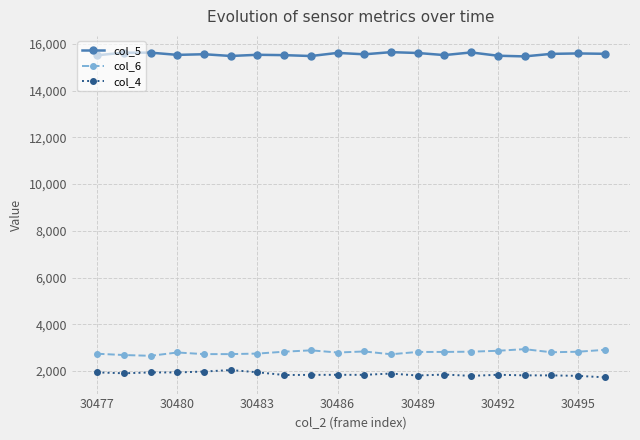

What is the lowest value of the col_6 series?

2653